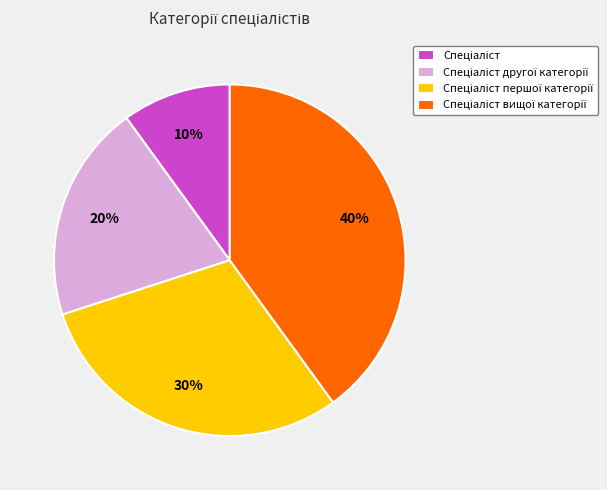

To the nearest percent, what is the difference between the largest and smallest slice percentages?

30%